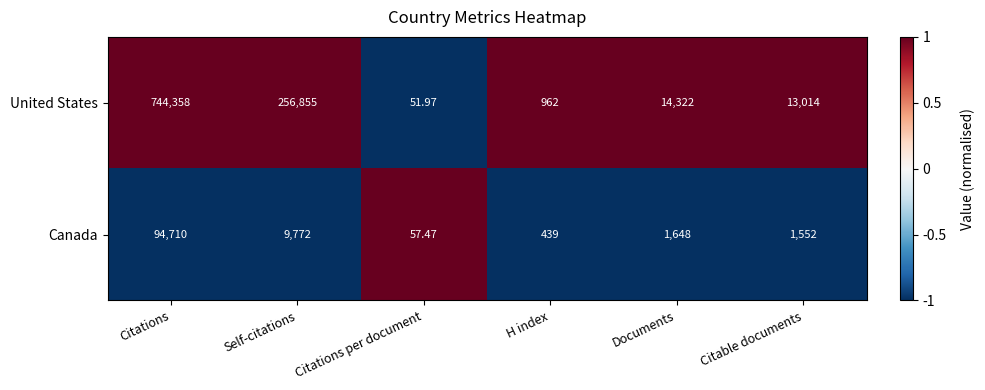

At which category is the sum across all series the highest?

Citations